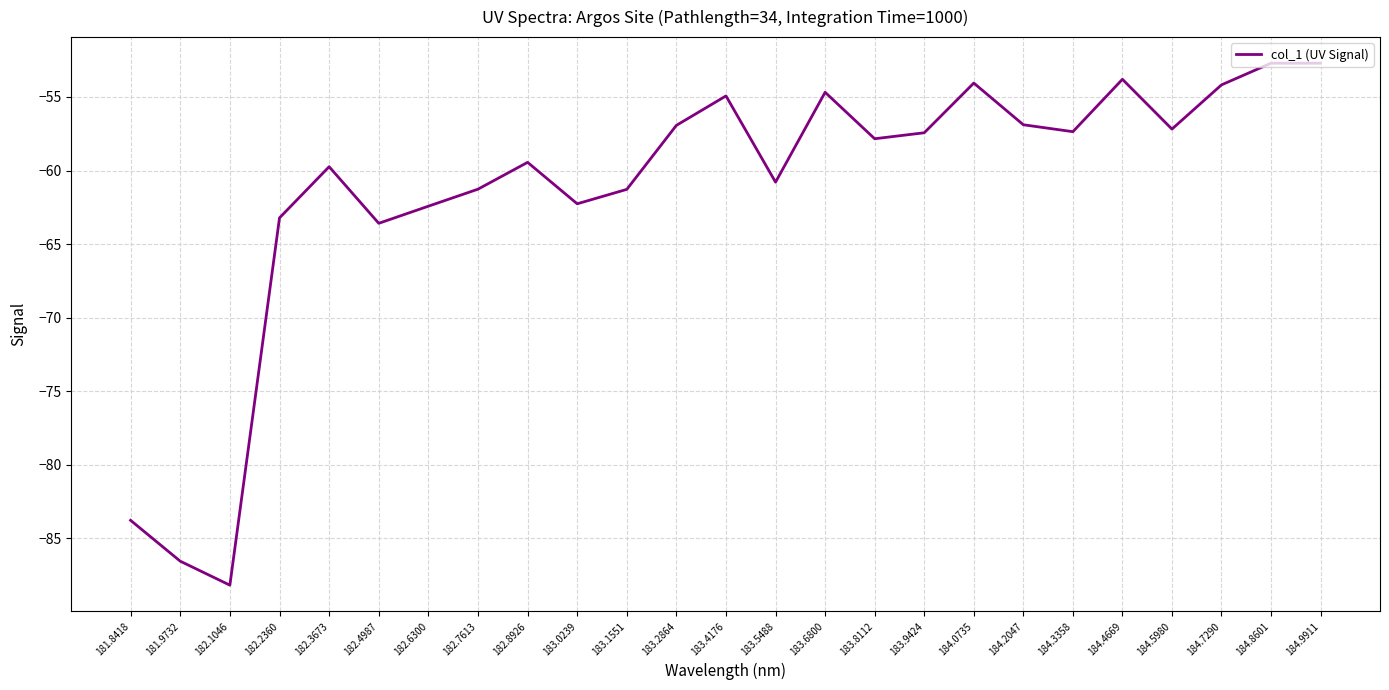

What is the greatest value displayed?

-52.7